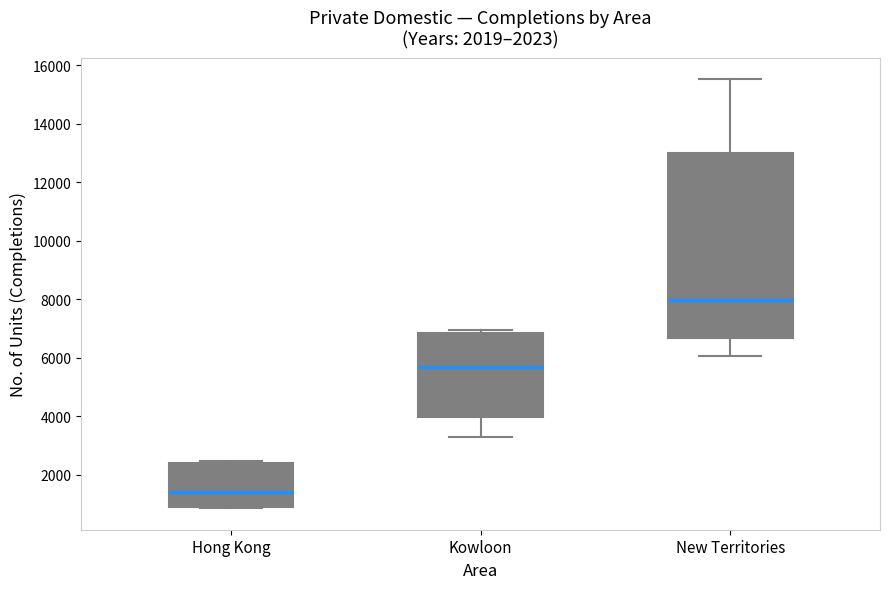

Which box is the tallest, from its lower edge to its upper edge?

New Territories